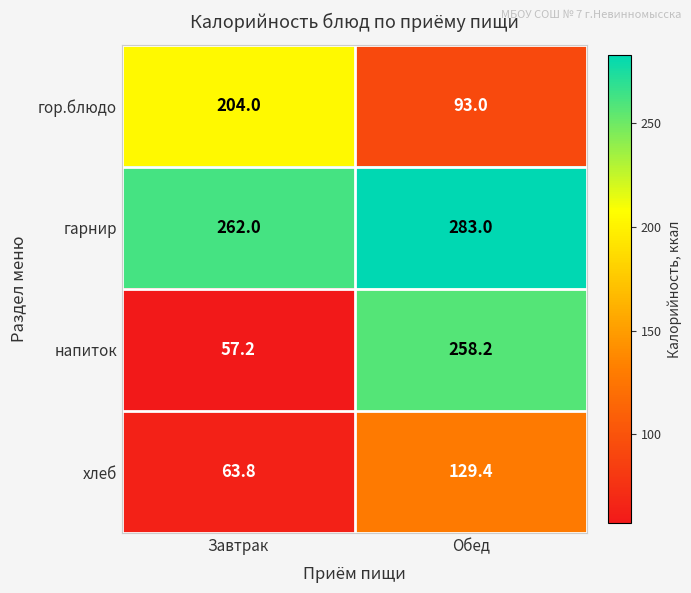

True or false: хлеб has a value of 96.4 at Завтрак.

False